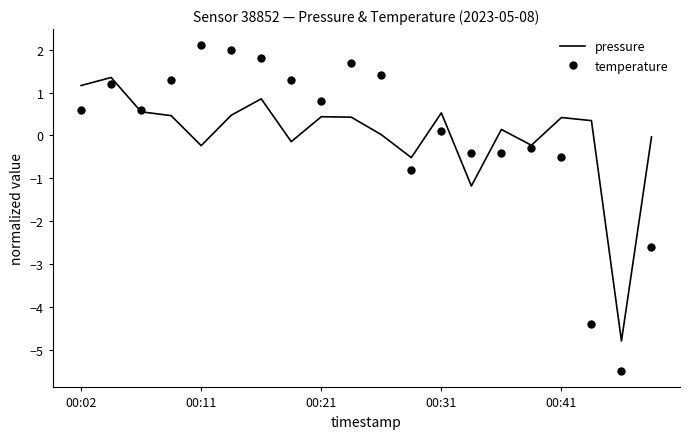

What is the lowest value of the temperature series?

-5.5